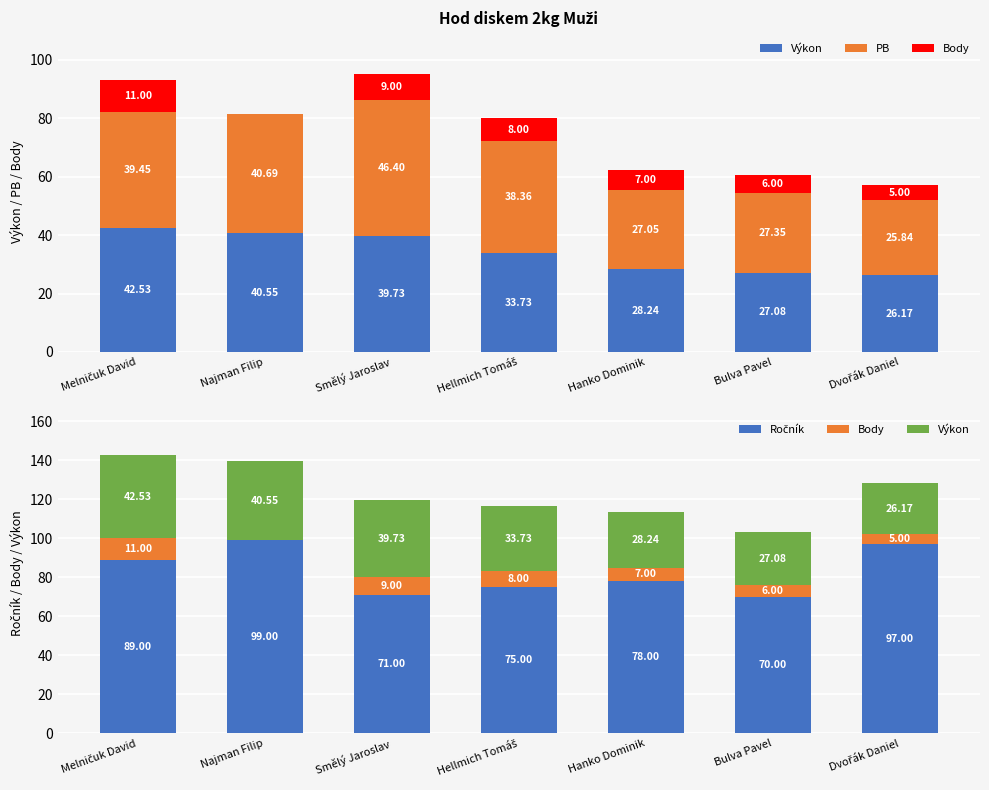

Reading left to right, what are all the values shown in this chart?

Výkon: Melničuk David=42.5	Najman Filip=40.6	Smělý Jaroslav=39.7	Hellmich Tomáš=33.7	Hanko Dominik=28.2	Bulva Pavel=27.1	Dvořák Daniel=26.2
PB: Melničuk David=39.5	Najman Filip=40.7	Smělý Jaroslav=46.4	Hellmich Tomáš=38.4	Hanko Dominik=27.0	Bulva Pavel=27.3	Dvořák Daniel=25.8
Body: Melničuk David=11.0	Najman Filip=0.0	Smělý Jaroslav=9.0	Hellmich Tomáš=8.0	Hanko Dominik=7.0	Bulva Pavel=6.0	Dvořák Daniel=5.0
Ročník: Melničuk David=89.0	Najman Filip=99.0	Smělý Jaroslav=71.0	Hellmich Tomáš=75.0	Hanko Dominik=78.0	Bulva Pavel=70.0	Dvořák Daniel=97.0